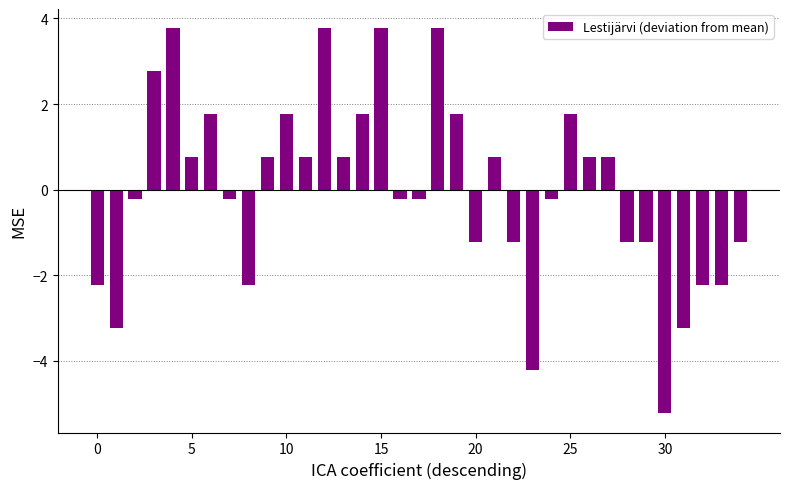

Reading left to right, list all the values displayed in this chart.

-2.2	-3.2	-0.2	2.8	3.8	0.8	1.8	-0.2	-2.2	0.8	1.8	0.8	3.8	0.8	1.8	3.8	-0.2	-0.2	3.8	1.8	-1.2	0.8	-1.2	-4.2	-0.2	1.8	0.8	0.8	-1.2	-1.2	-5.2	-3.2	-2.2	-2.2	-1.2